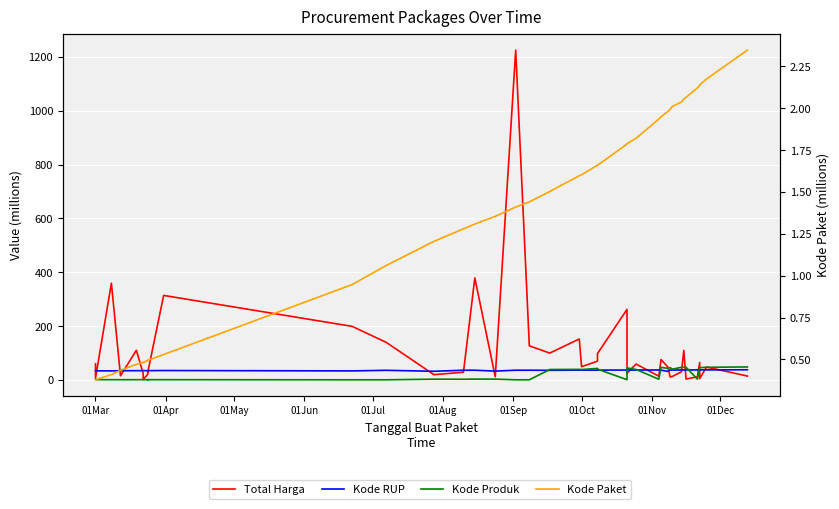

Reading left to right, what are all the values shown in this chart?

Total Harga: 59.9	6.9	359.5	15.8	110.4	23.7	2.4	21.2	34.1	27.7	314.1	199.2	139.8	19.9	29.0	379.1	12.0	1224.7	127.0	100.0	152.5	49.5	70.0	98.0	262.1	25.2	59.4	14.4	75.9	48.1	11.1	13.4	30.8	110.0	3.8	11.8	65.0	5.1	48.1	14.8
Kode RUP: 34.2	34.1	33.9	34.6	34.8	34.9	34.9	34.8	34.8	34.8	35.3	33.9	36.1	32.5	36.4	36.4	33.2	36.4	36.4	36.0	36.7	36.8	36.8	36.8	37.0	37.0	37.1	37.3	36.6	32.2	37.3	37.2	37.1	37.4	37.4	37.4	37.1	37.8	37.6	38.1
Kode Produk: 1.4	1.4	1.3	1.2	1.2	1.4	1.3	1.4	1.2	1.3	1.3	0.9	0.9	3.2	2.9	3.5	3.3	0.9	0.9	39.0	39.5	38.9	43.2	40.4	1.3	44.9	39.3	2.9	47.2	43.1	46.1	40.4	47.4	47.3	47.5	3.3	46.1	46.1	47.3	48.6
Kode Paket: 0.4	0.4	0.4	0.4	0.5	0.5	0.5	0.5	0.5	0.5	0.5	0.9	1.1	1.2	1.3	1.3	1.4	1.4	1.4	1.5	1.6	1.6	1.7	1.7	1.8	1.8	1.8	1.9	1.9	2.0	2.0	2.0	2.0	2.1	2.1	2.1	2.1	2.1	2.2	2.3